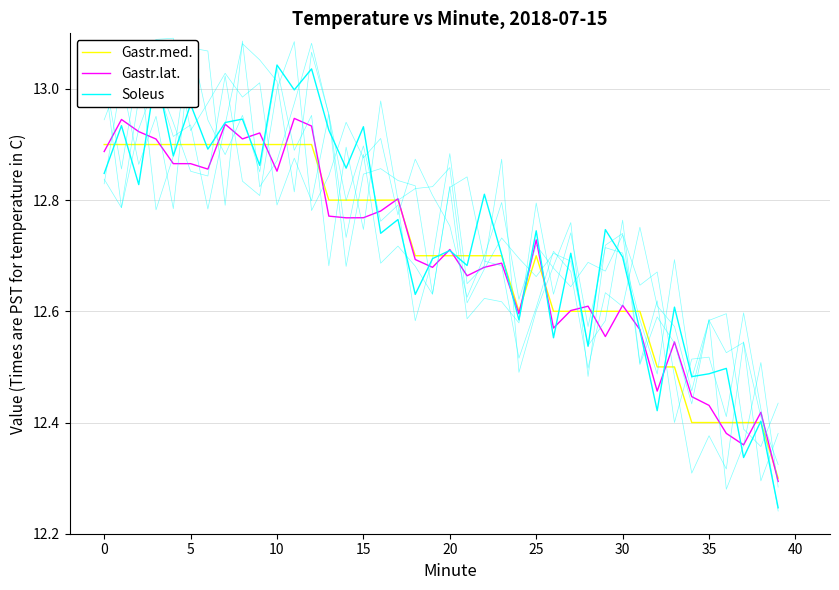

What is the average value of the Gastr.lat. series?

12.7